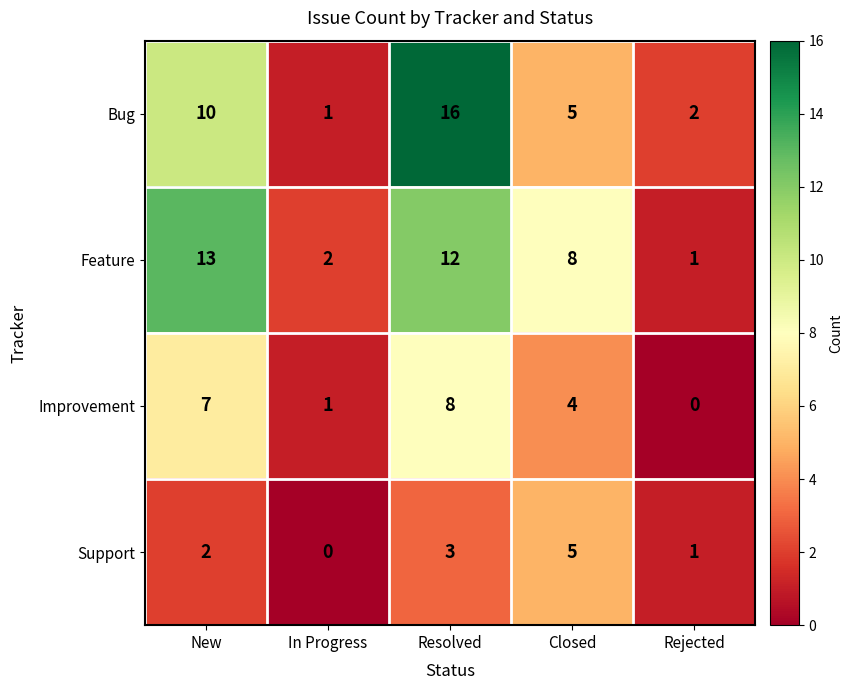

Which series changed the most between In Progress and Closed?

Feature